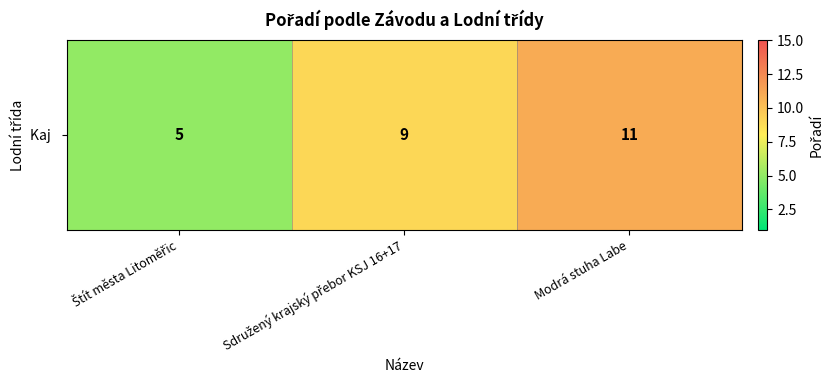

Reading right to left, list all the values displayed in this chart.

11	9	5